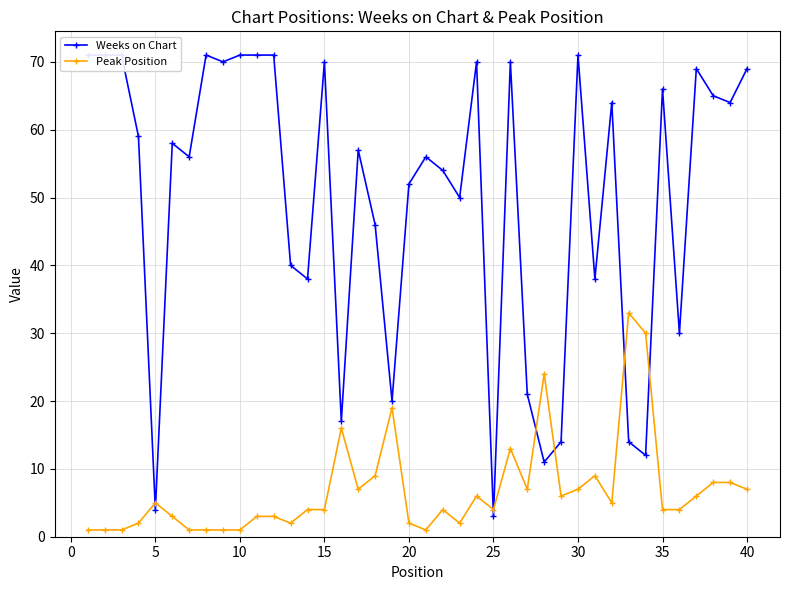

How many values in the Weeks on Chart series are below 58?

20